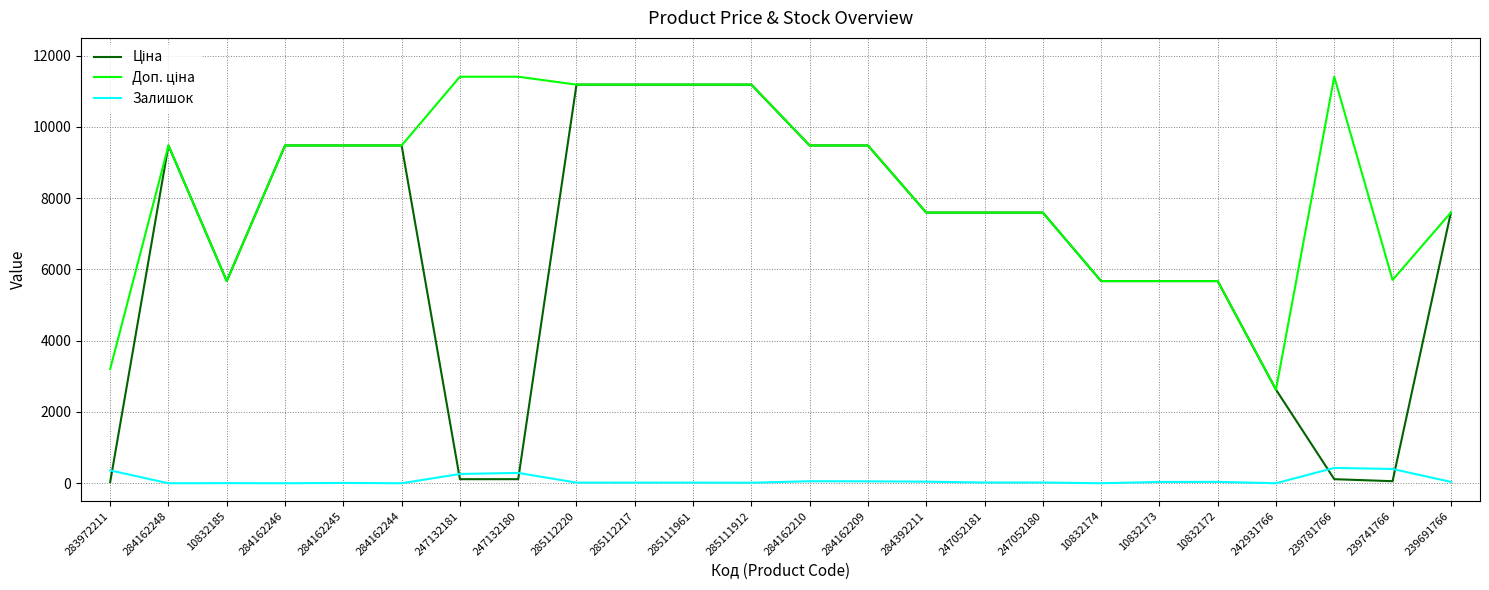

What is the maximum value for Залишок?

431.0